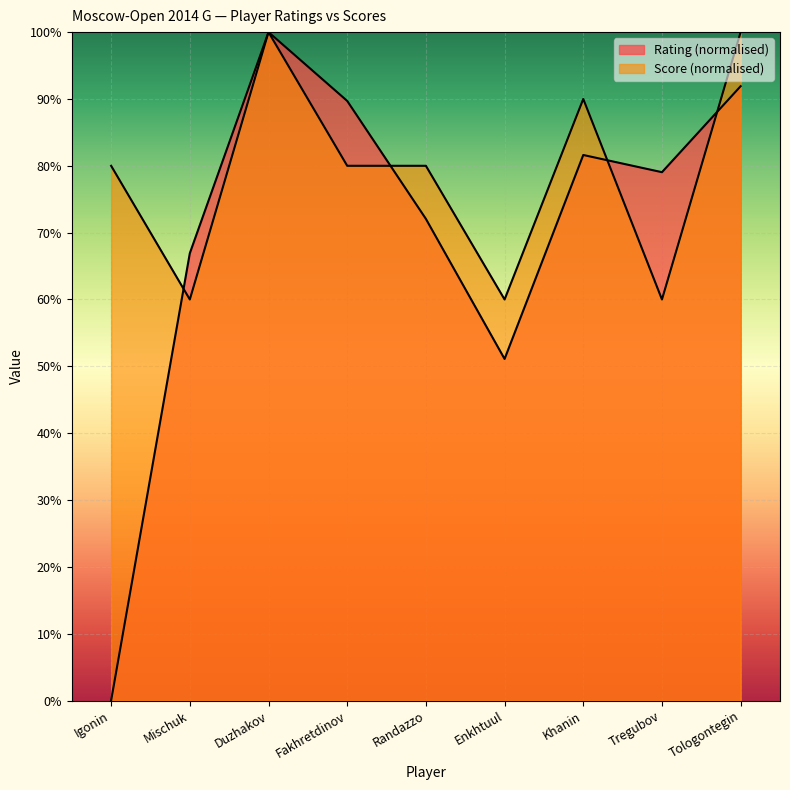

How many data points in Score are less than 80?

3